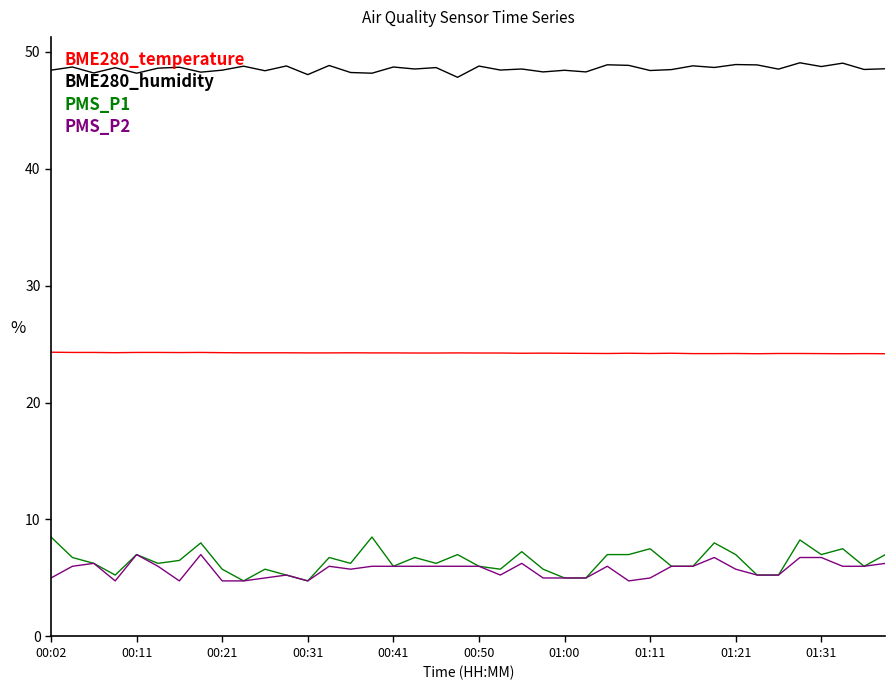

Which series has the largest range (max minus min)?

PMS_P1